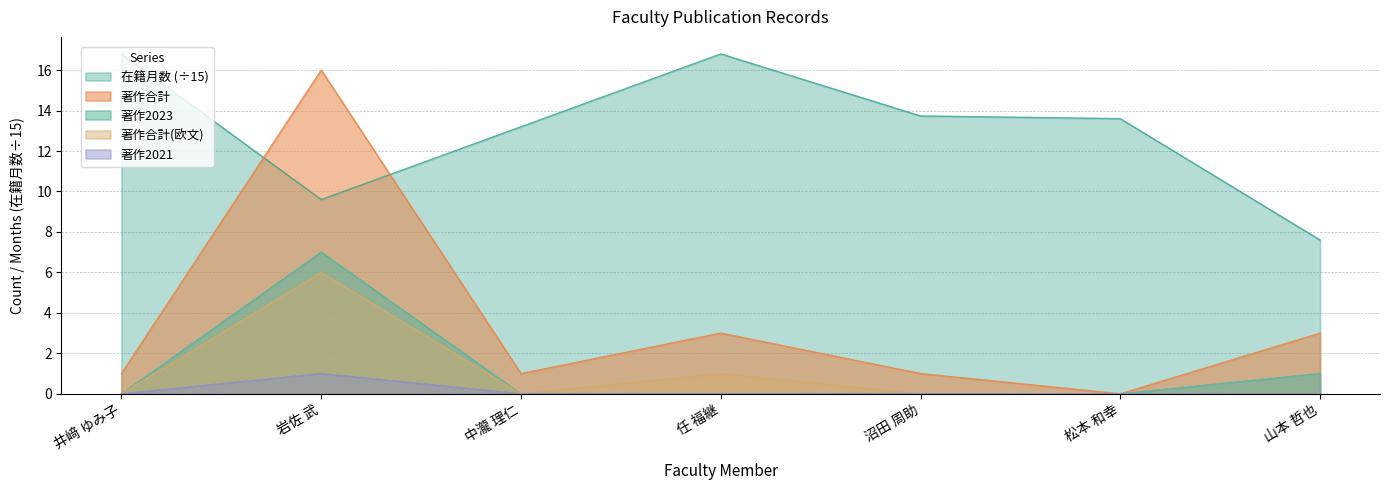

What is the label of the 6th point from the left?

松本 和幸